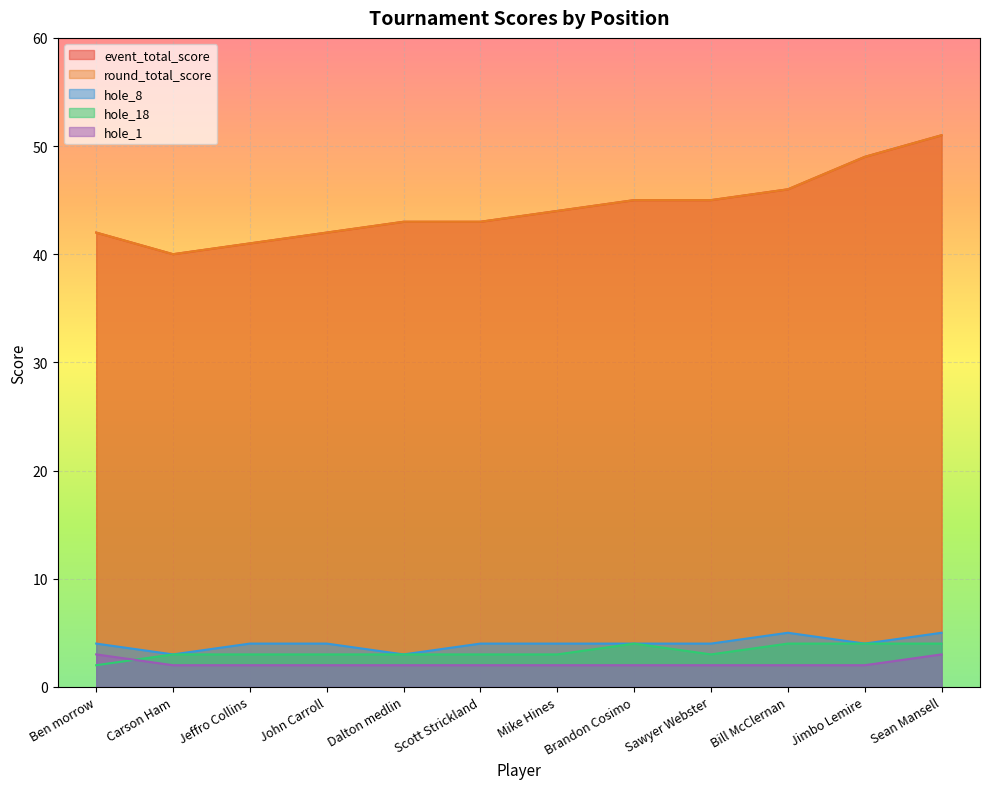

True or false: hole_18 and event_total_score cross at least once.

False